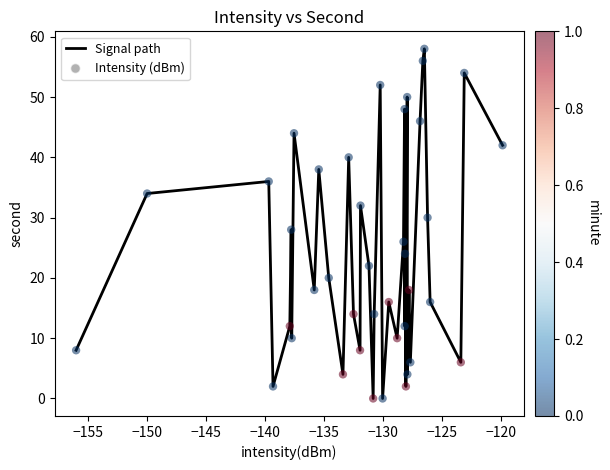

What is the greatest value displayed?

58